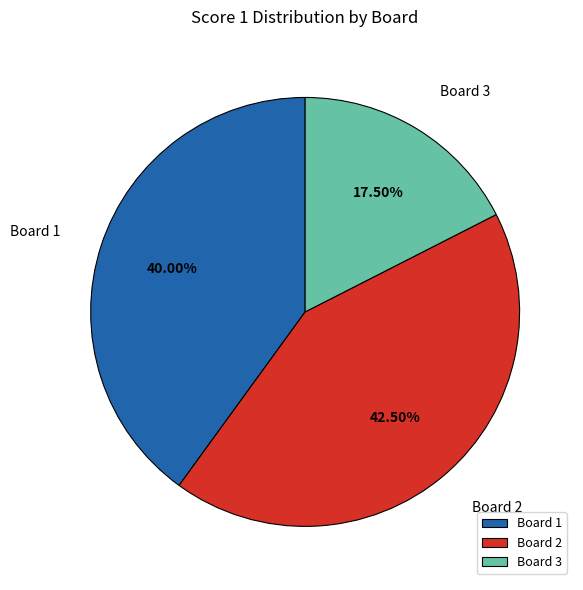

The Board 1 slice represents 47% of the pie. True or false?

False